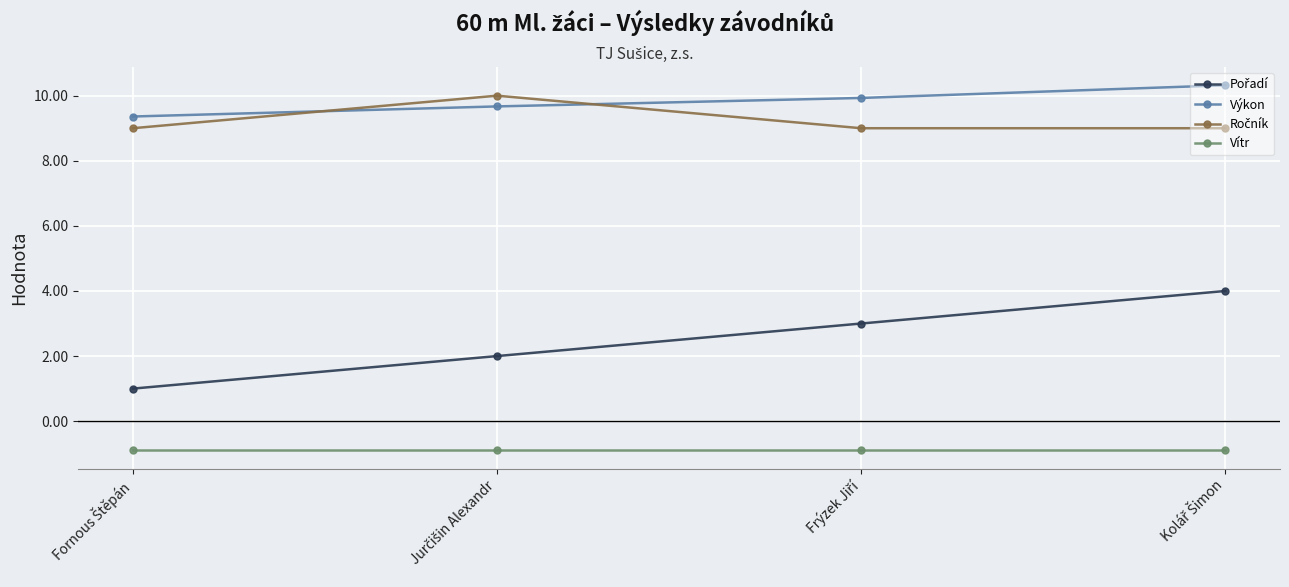

How many lines are shown in the chart?

4